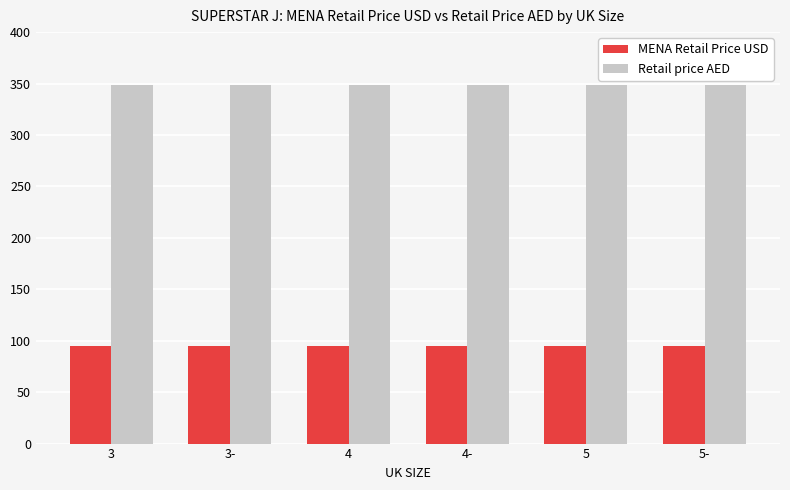

What is the approximate value of Retail price AED at 3?

349